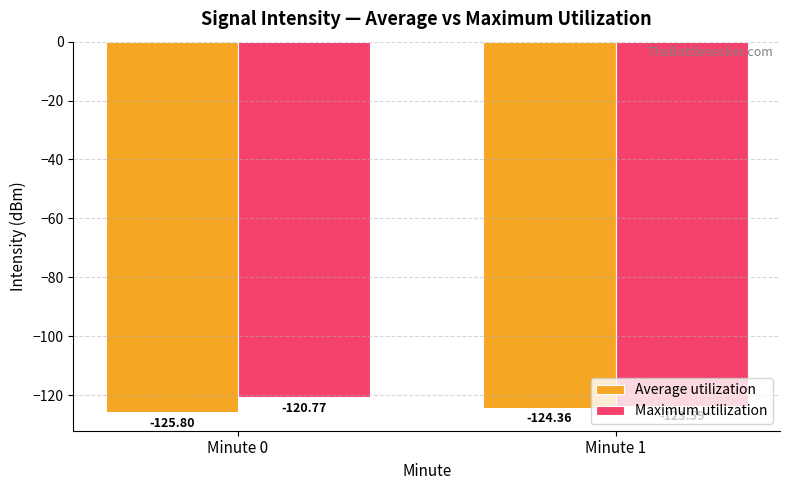

What is the total value across all series at Minute 0?

-246.6